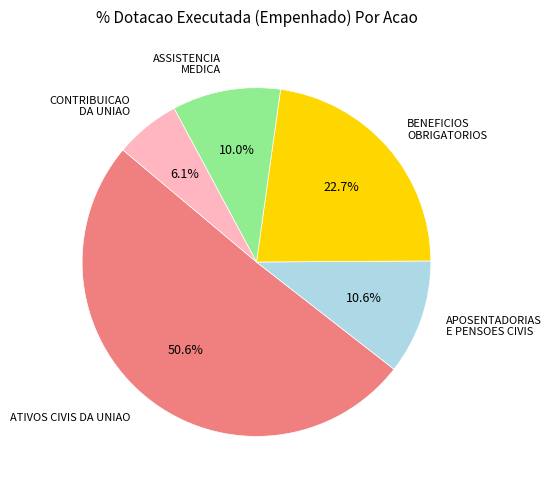

Does any single category account for the majority?

Yes